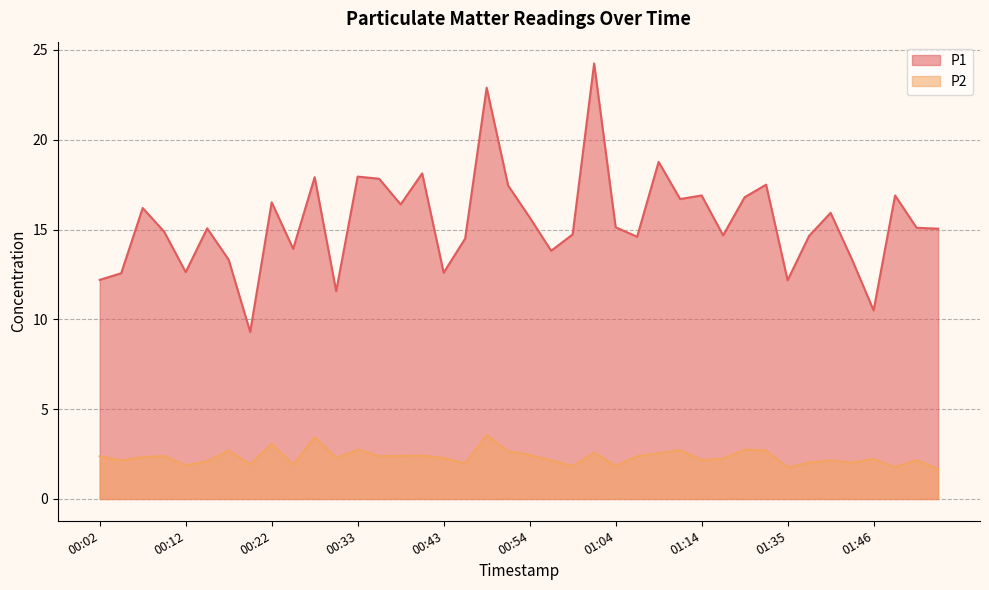

Rank the series by their maximum value, from highest to lowest.

P1, P2